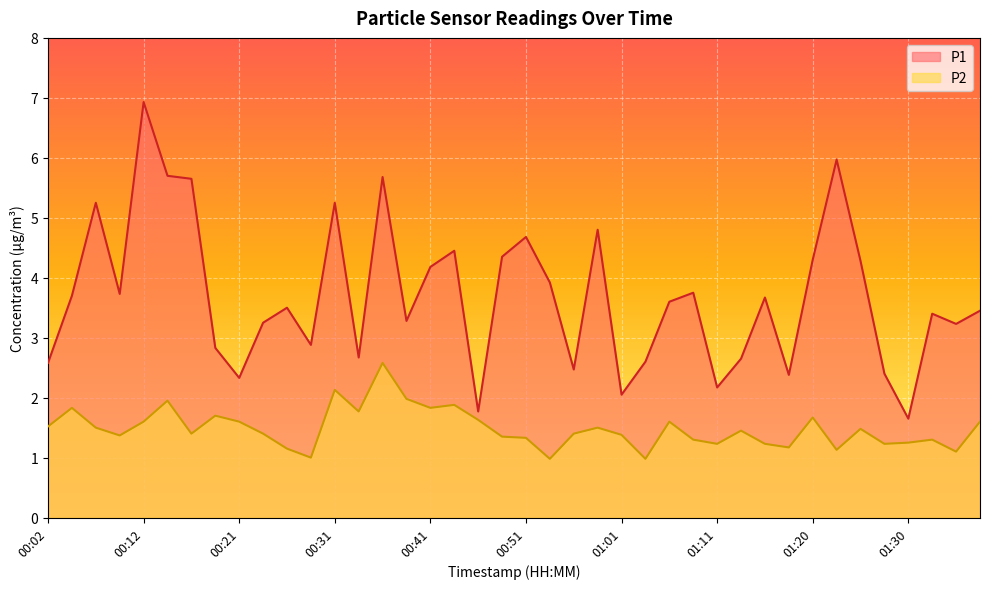

What are all the series names shown in the legend?

P1, P2